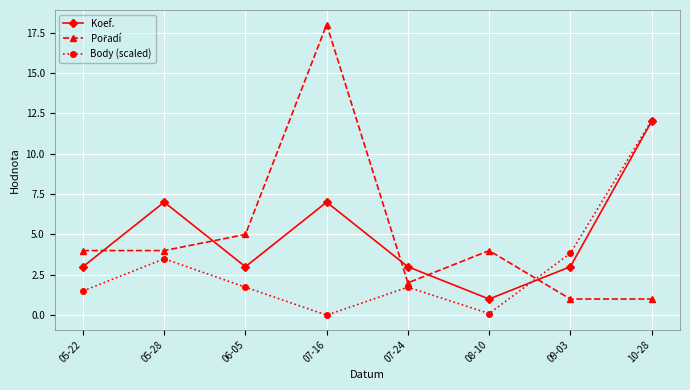

What is the total value across all series at 05-28?

14.5